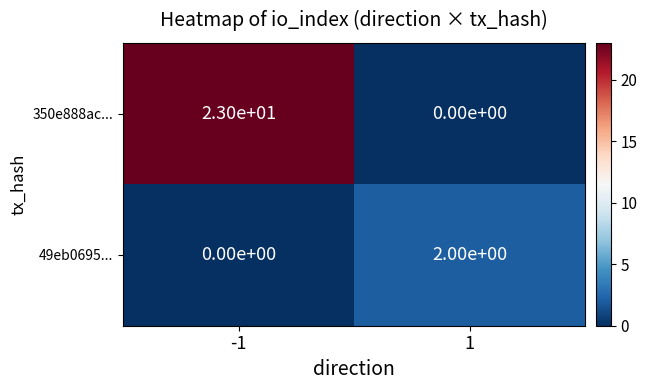

Which series changed the most between -1 and 1?

350e888ac...